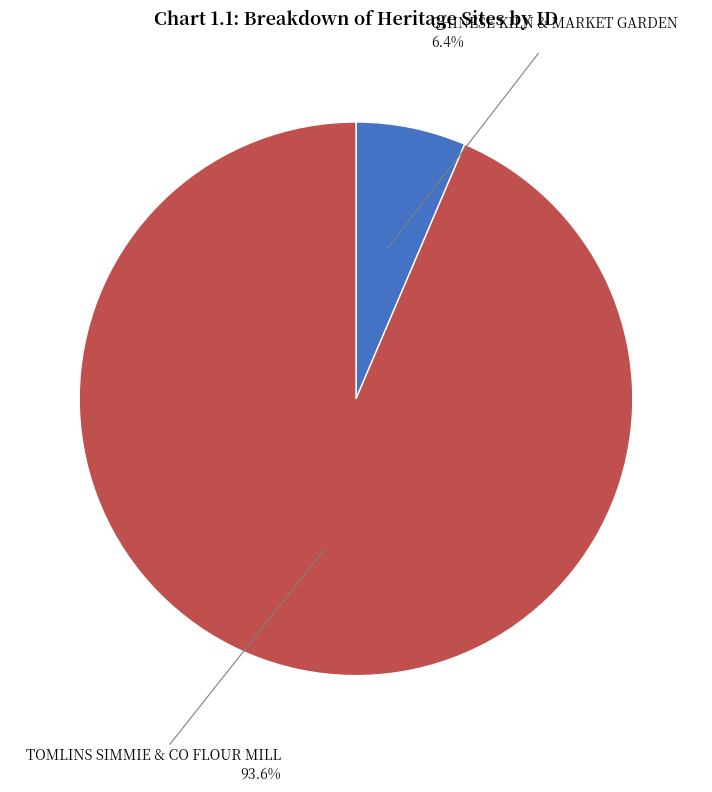

To the nearest percent, what percentage of the pie is CHINESE KILN & MARKET GARDEN?

6%